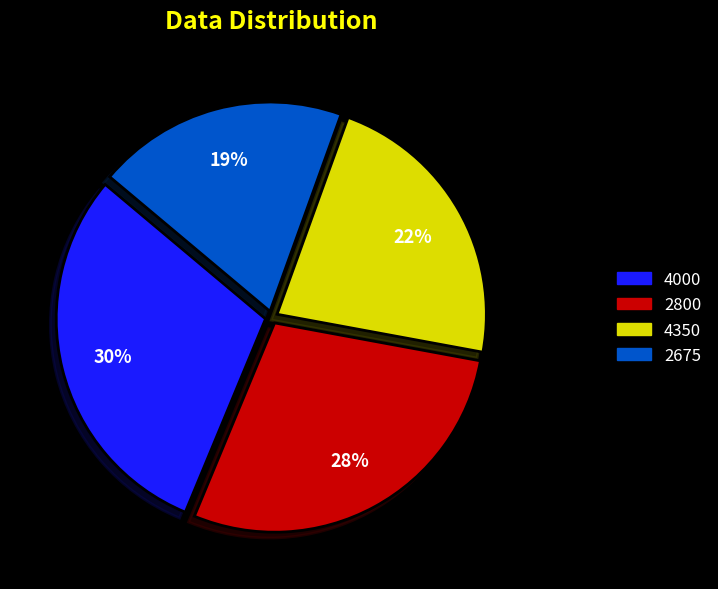

Is there a majority slice in this chart?

No